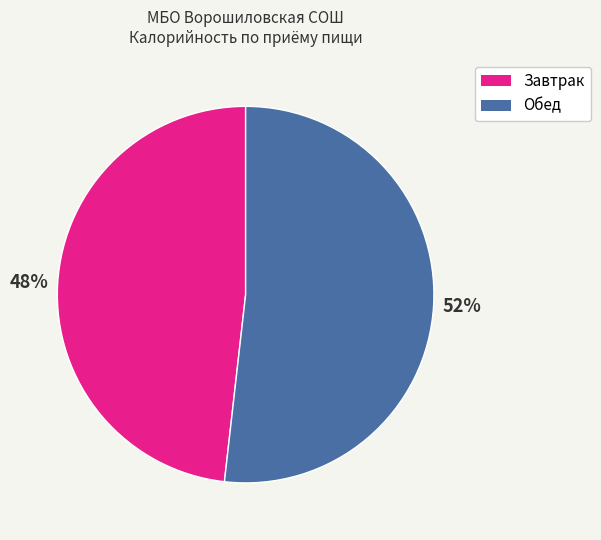

To the nearest percent, what is the average slice percentage?

50%